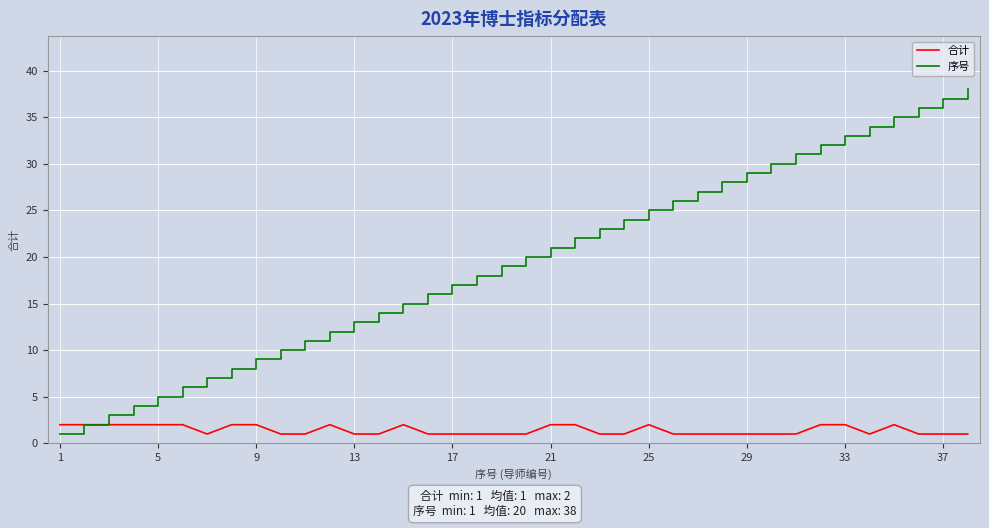

What is the greatest value displayed?

38